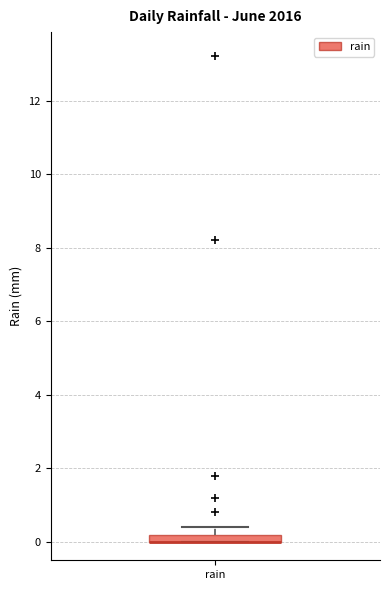

Where is the lower edge of the box for rain on the y-axis? The values are not printed on the chart, so give them approximately, as read against the axis.

0.0